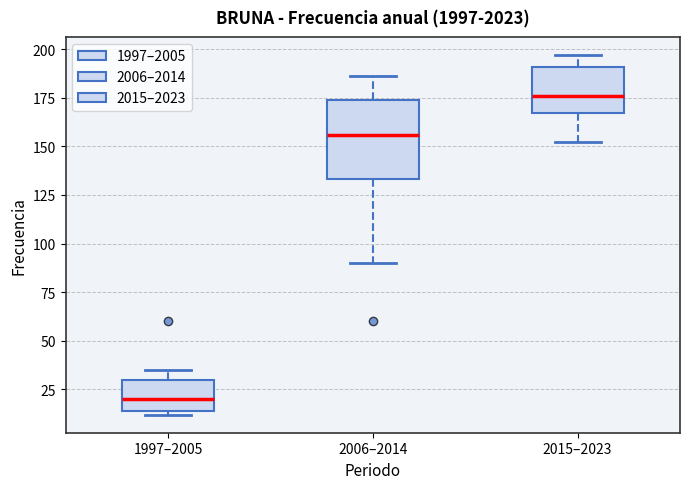

Reading left to right, transcribe this box plot: for each box, give where its median line is, the range the box spans, and where its two whiskers end, as read against the y-axis. The values are not printed on the chart, so give them approximately, as read against the axis.

1997–2005: median 20, box 15 to 30, whiskers 10 to 35
2006–2014: median 155, box 135 to 175, whiskers 90 to 185
2015–2023: median 175, box 165 to 190, whiskers 150 to 195